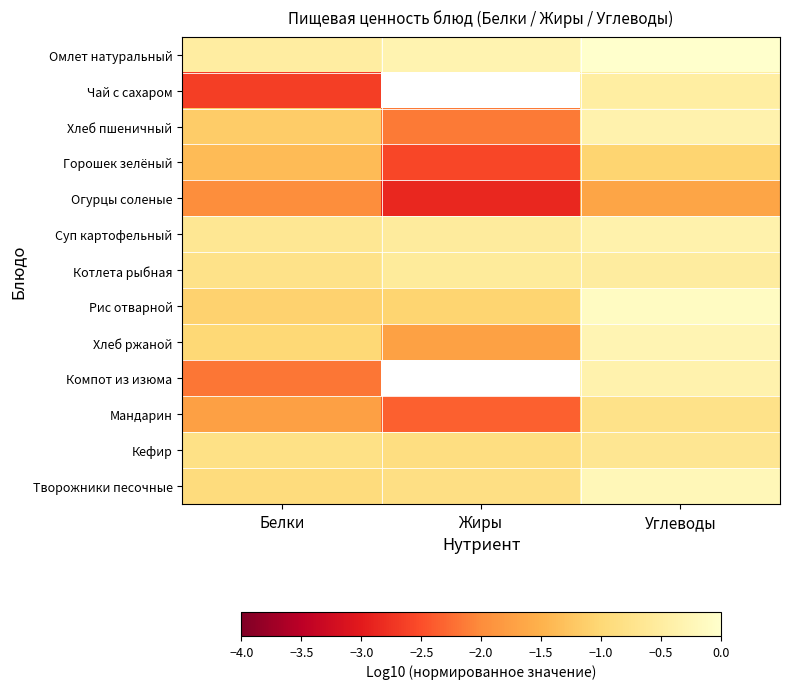

Rank the series by their maximum value, from lowest to highest.

Огурцы соленые, Горошек зелёный, Мандарин, Кефир, Котлета рыбная, Чай с сахаром, Суп картофельный, Хлеб пшеничный, Компот из изюма, Хлеб ржаной, Творожники песочные, Рис отварной, Омлет натуральный